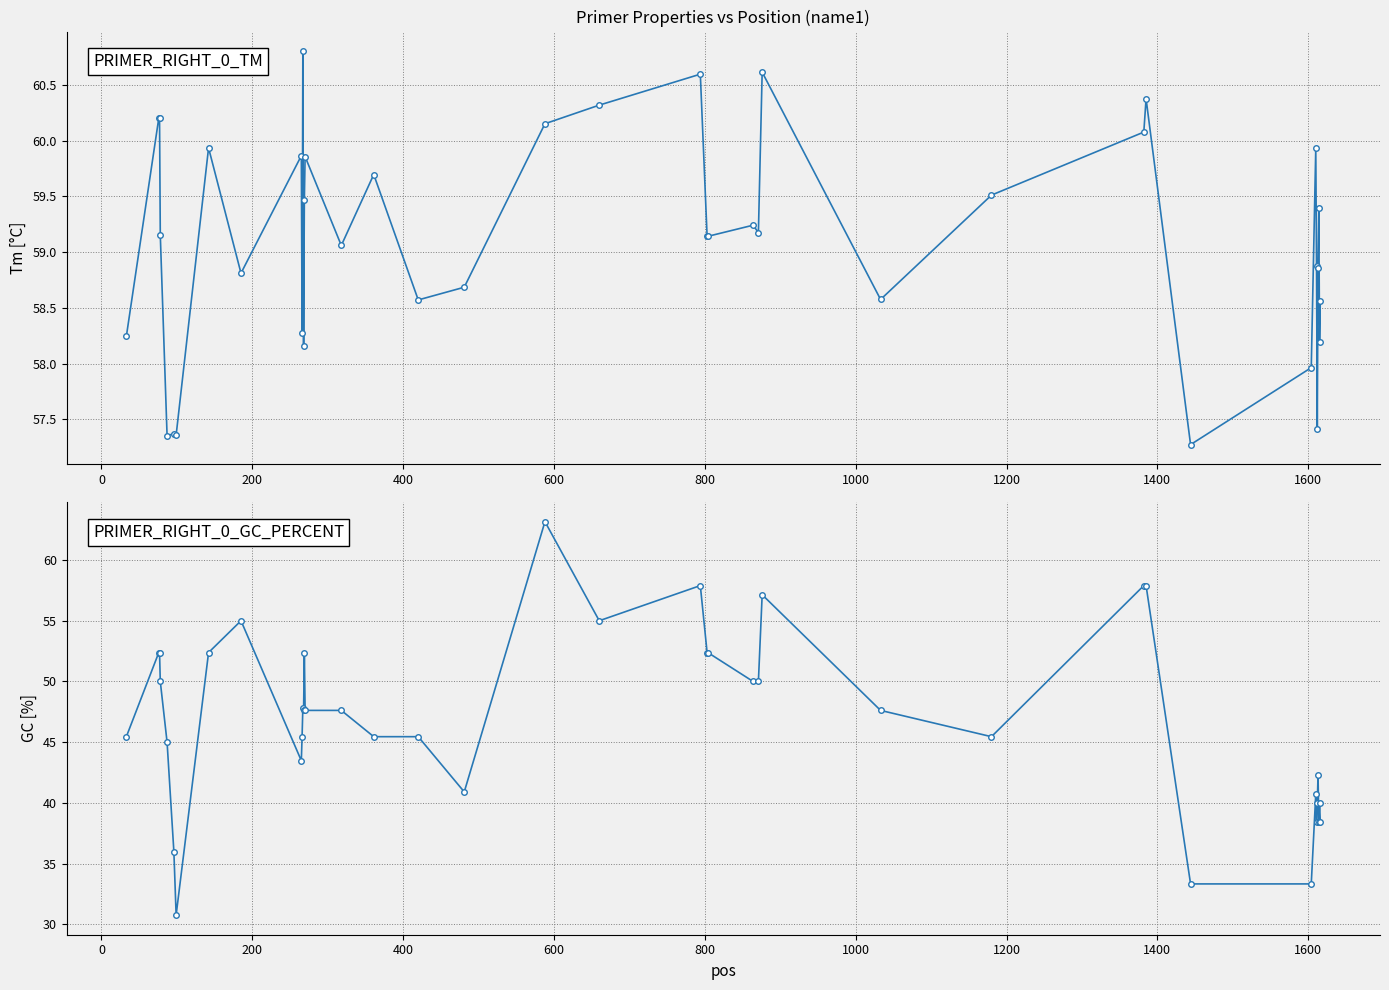

What is the average value of the PRIMER_RIGHT_0_TM series?

59.1